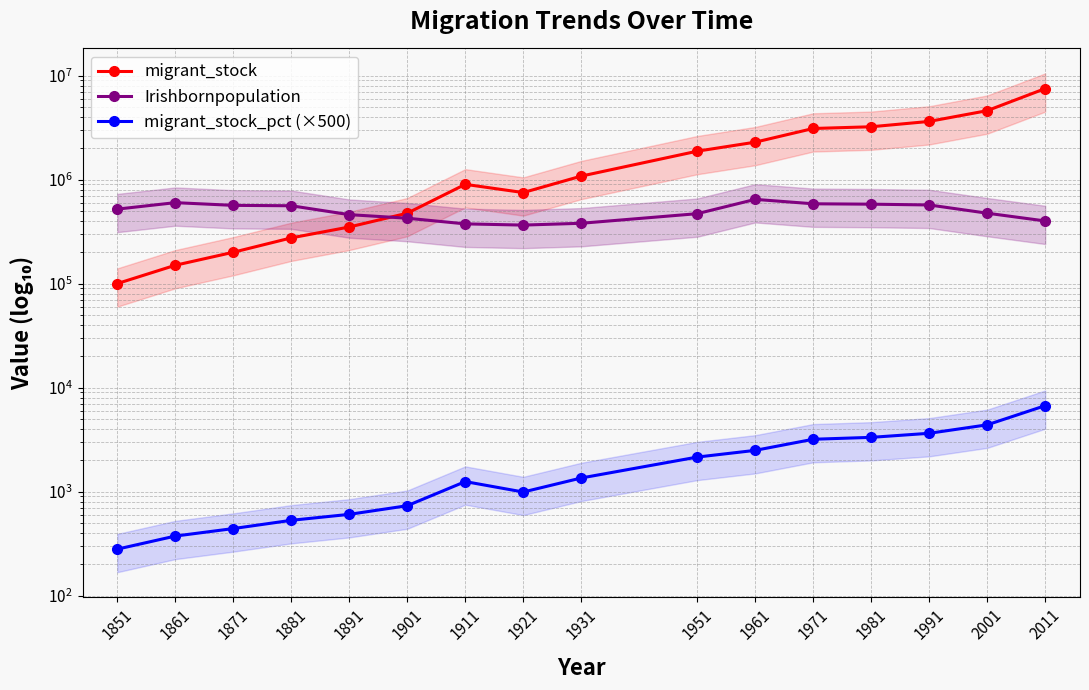

Which series changed the most between 1861 and 1901?

migrant_stock